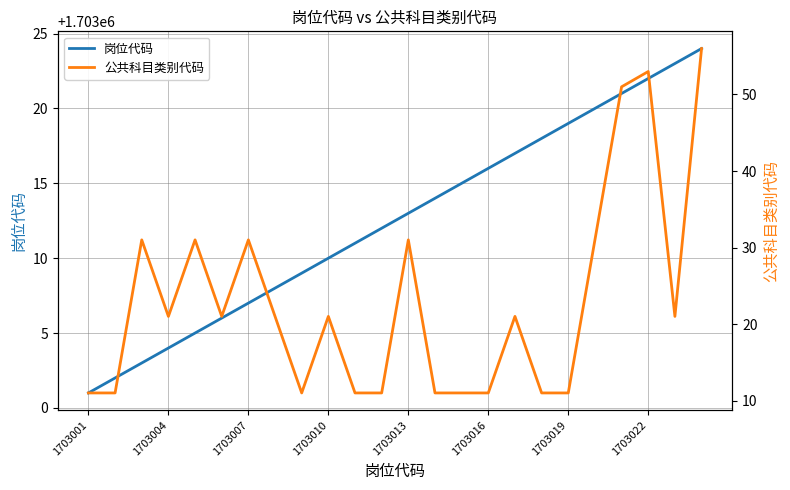

What is the value of the 岗位代码 point at the 20th from the left?

1703020